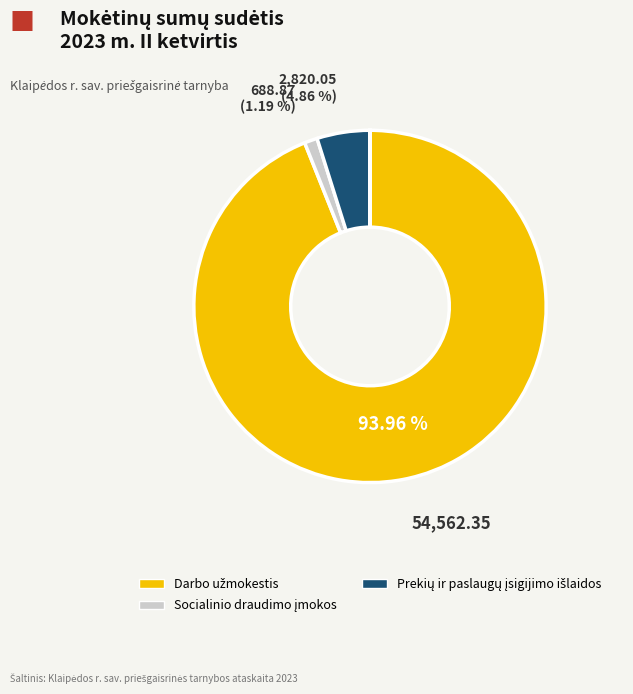

Is there a majority slice in this chart?

Yes